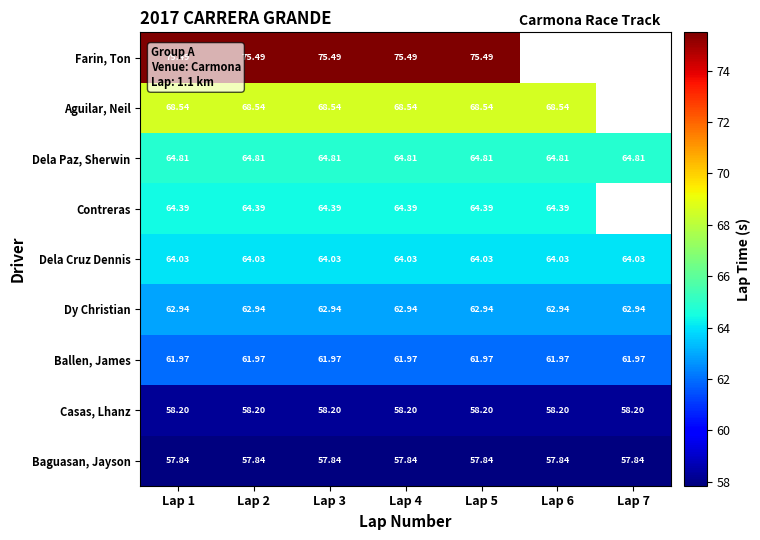

At Lap 5, list the series in order from smallest to largest.

Baguasan, Jayson, Casas, Lhanz, Ballen, James, Dy Christian, Dela Cruz Dennis, Contreras, Dela Paz, Sherwin, Aguilar, Neil, Farin, Ton